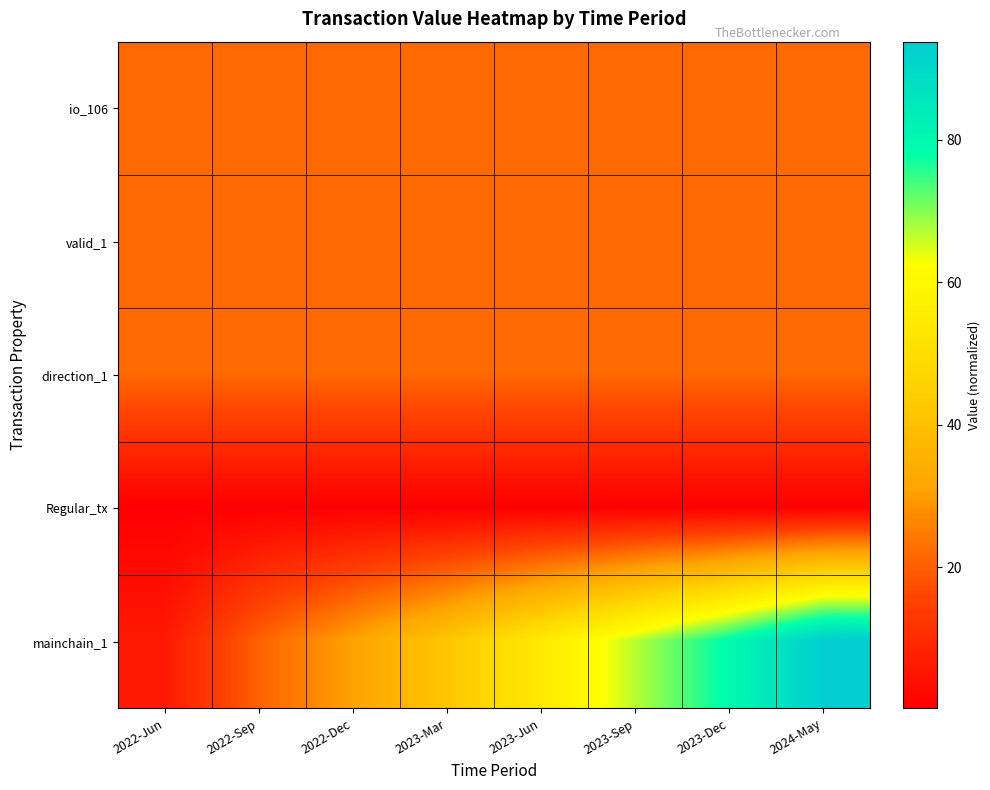

At which category is the sum across all series the highest?

2024-May